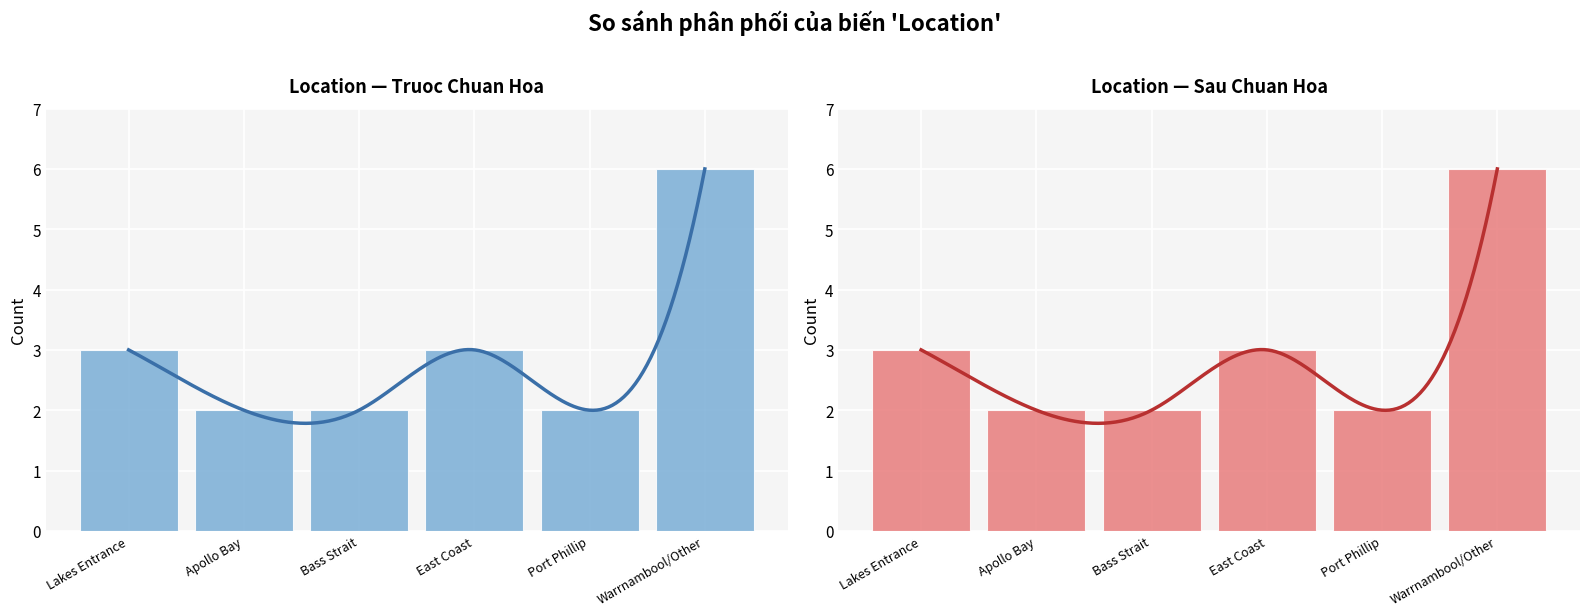

What is the smallest value displayed?

2